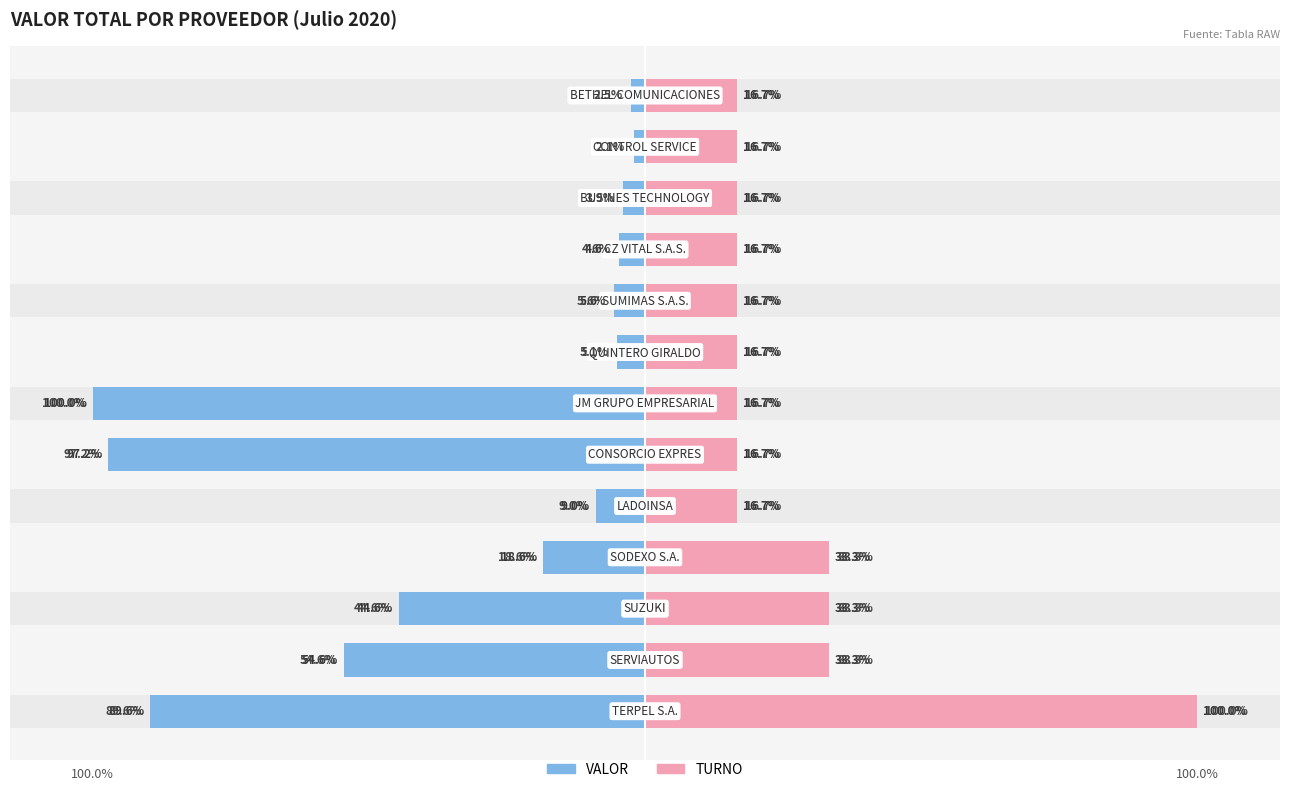

Reading left to right, what are all the values shown in this chart?

VALOR: -89.6	-54.6	-44.6	-18.6	-9.0	-97.2	-100.0	-5.1	-5.6	-4.6	-3.9	-2.1	-2.5
TURNO: 100.0	33.3	33.3	33.3	16.7	16.7	16.7	16.7	16.7	16.7	16.7	16.7	16.7